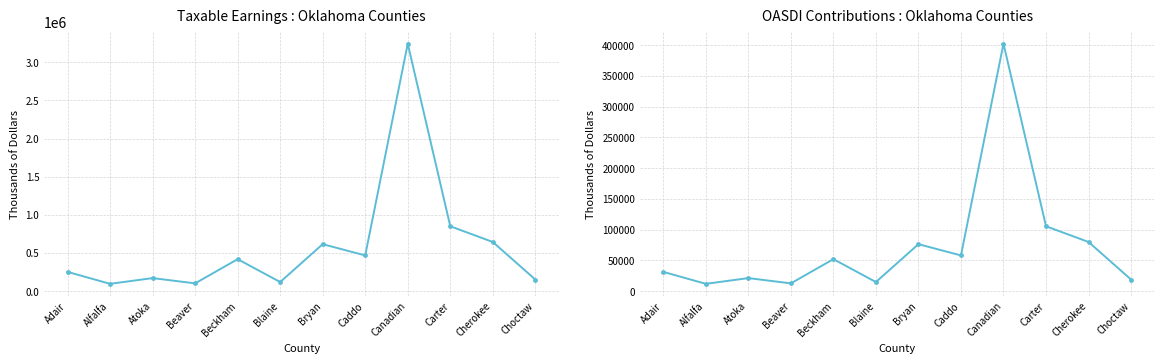

Where is the first local minimum for OASDI contributions (Total, thousands)?

Alfalfa